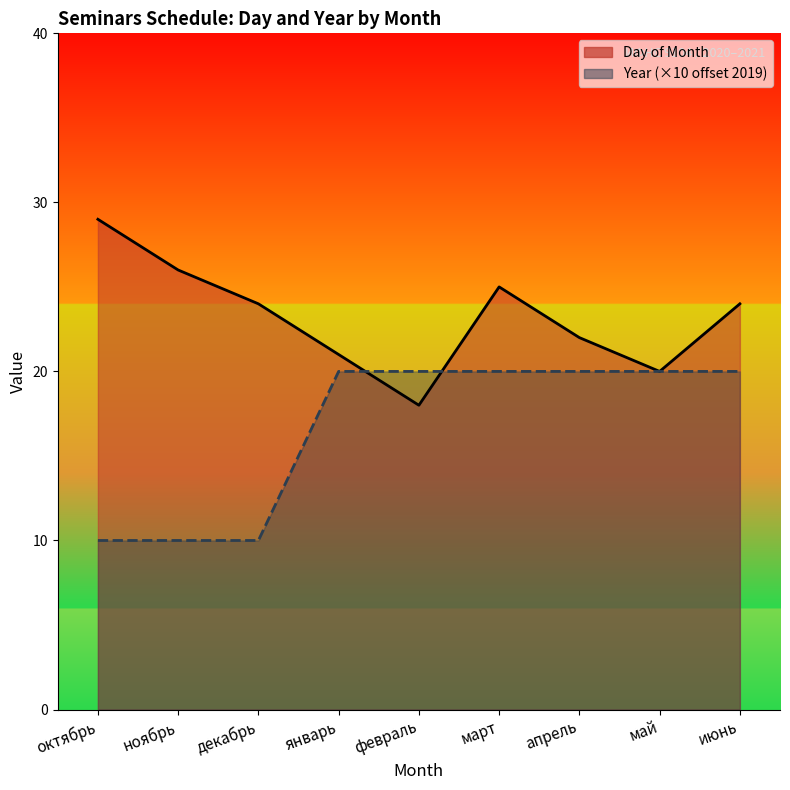

After their last crossing, which series has the higher values: Year or Day of Month?

Day of Month